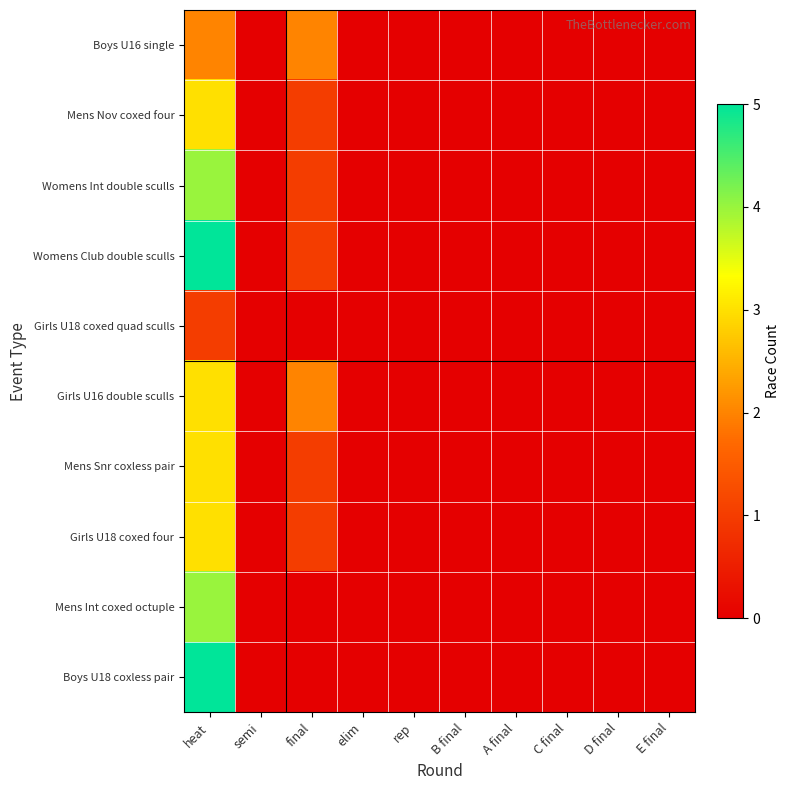

At elim, list the series in order from largest to smallest.

Boys U16 single, Mens Nov coxed four, Womens Int double sculls, Womens Club double sculls, Girls U18 coxed quad sculls, Girls U16 double sculls, Mens Snr coxless pair, Girls U18 coxed four, Mens Int coxed octuple, Boys U18 coxless pair